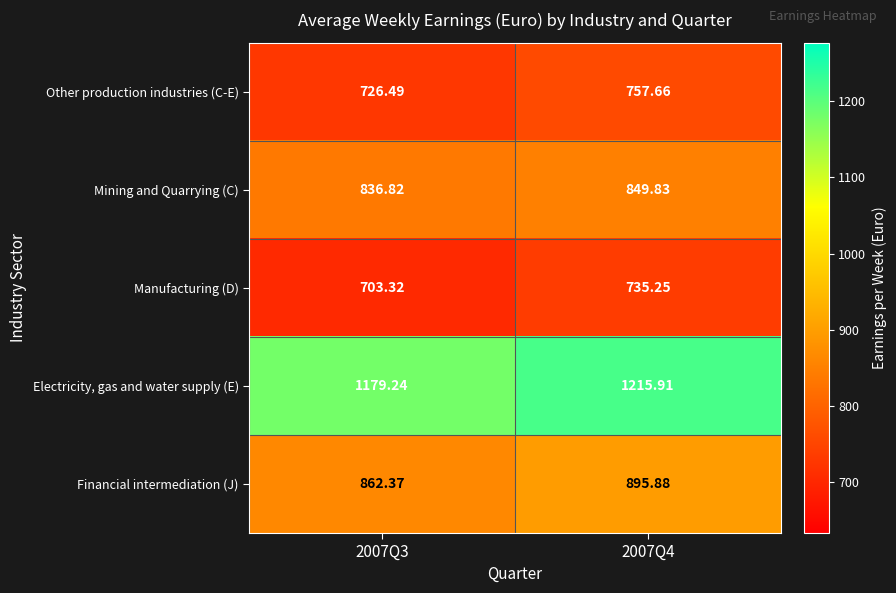

How many distinct data groups are displayed?

5